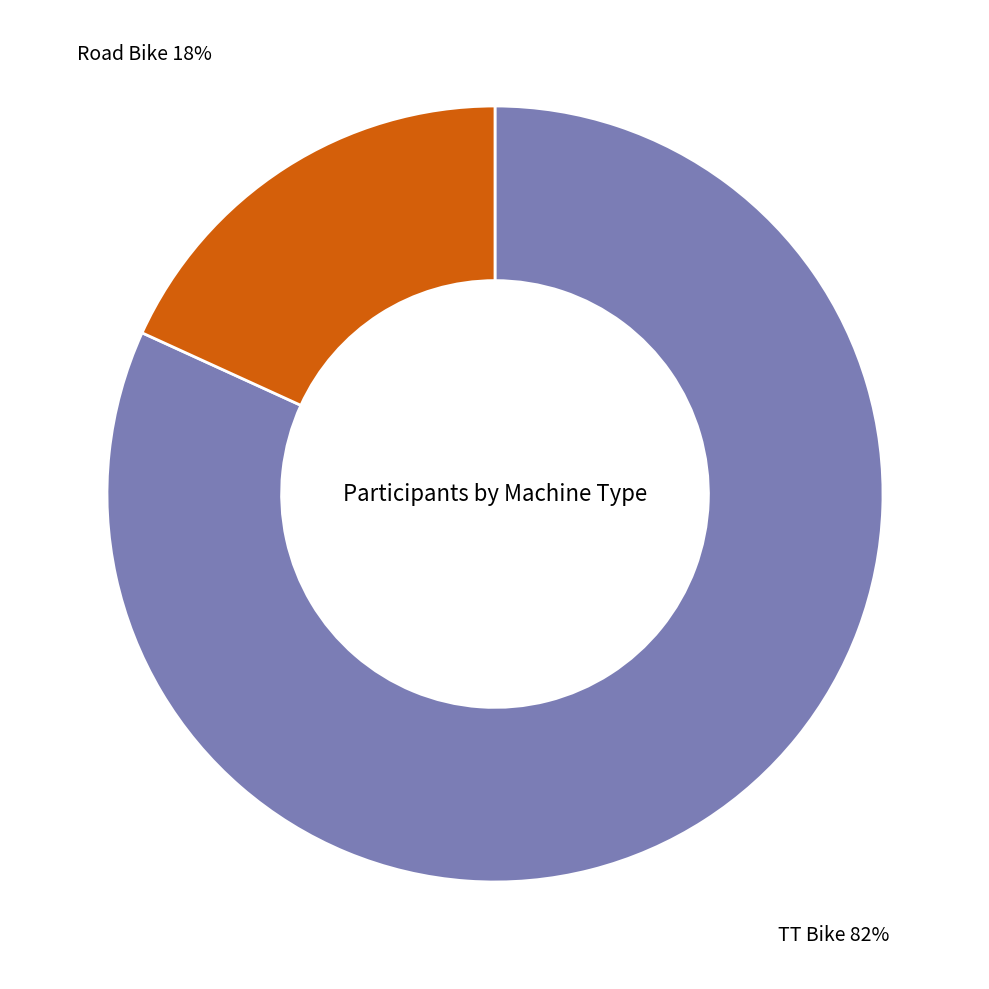

To the nearest percent, what is the average slice percentage?

50%